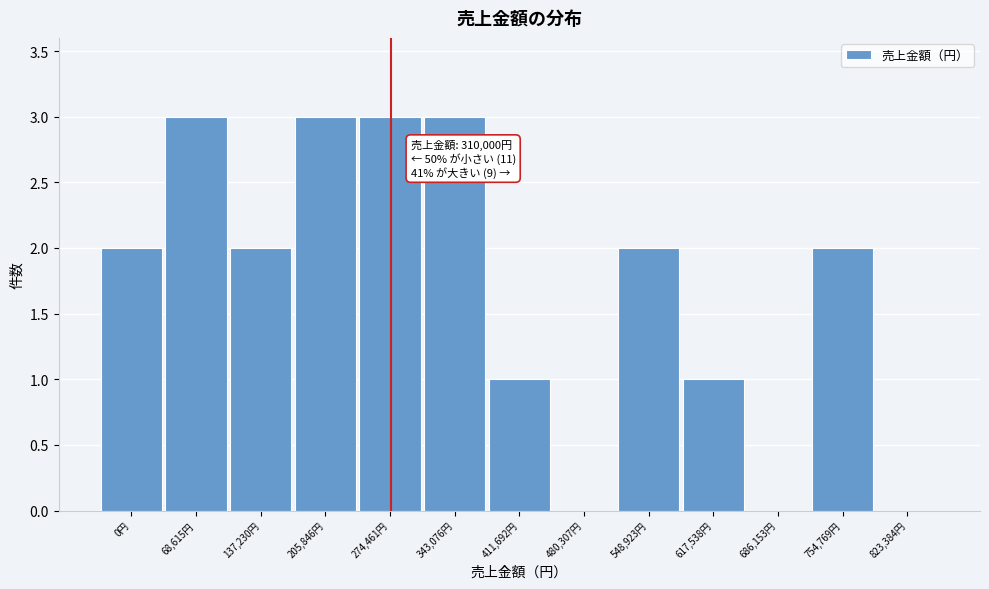

Reading right to left, what are all the values shown in this chart?

823,384円=0	754,769円=2	686,153円=0	617,538円=1	548,923円=2	480,307円=0	411,692円=1	343,076円=3	274,461円=3	205,846円=3	137,230円=2	68,615円=3	0円=2